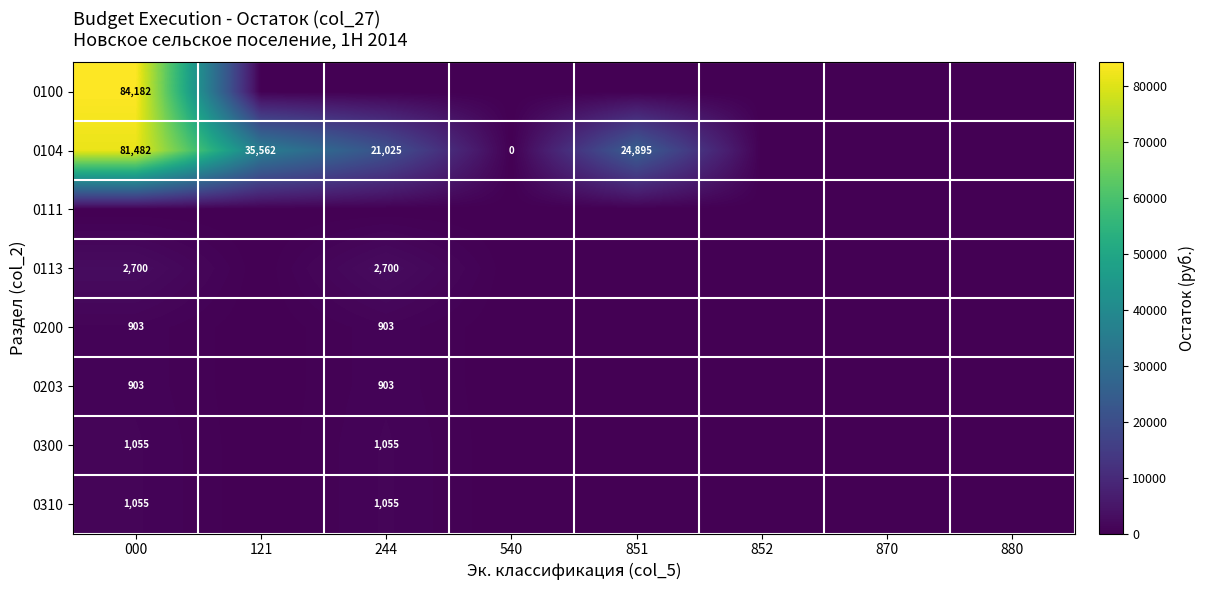

The value of 0113 at 540 is 0.0. True or false?

True